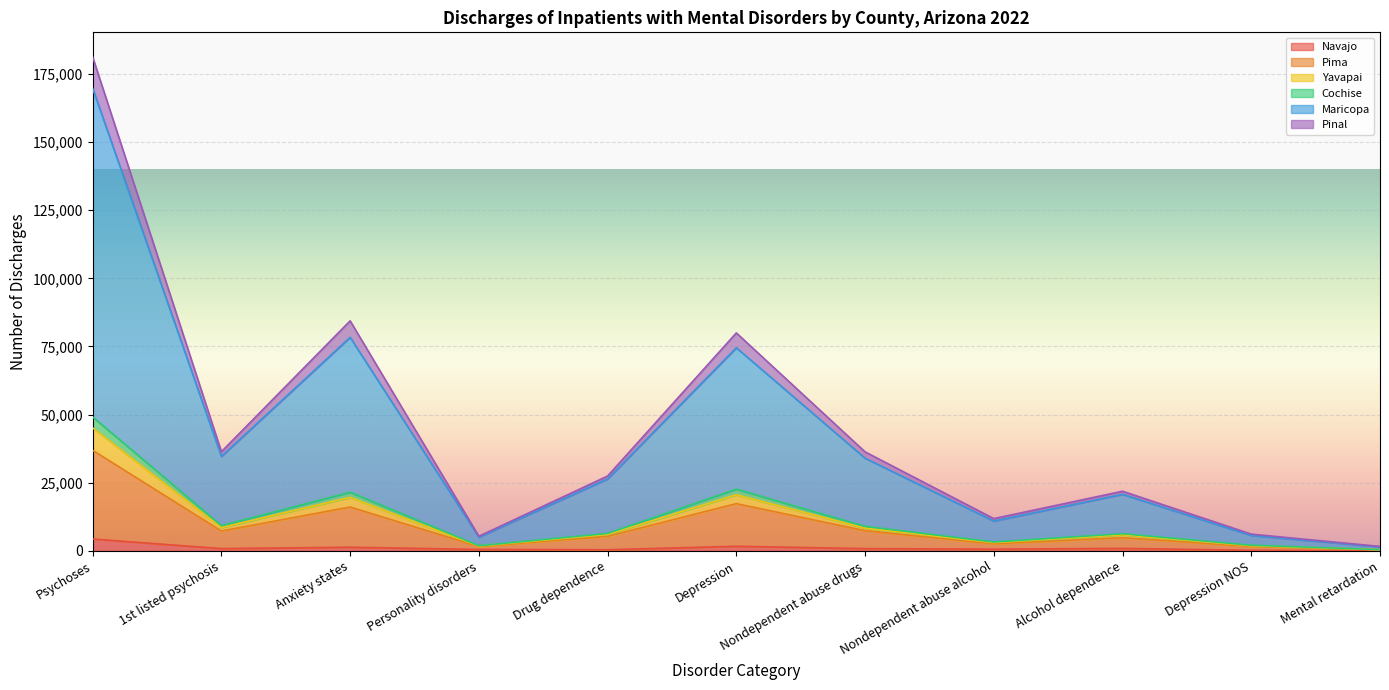

At which category is the sum across all series the highest?

Psychoses